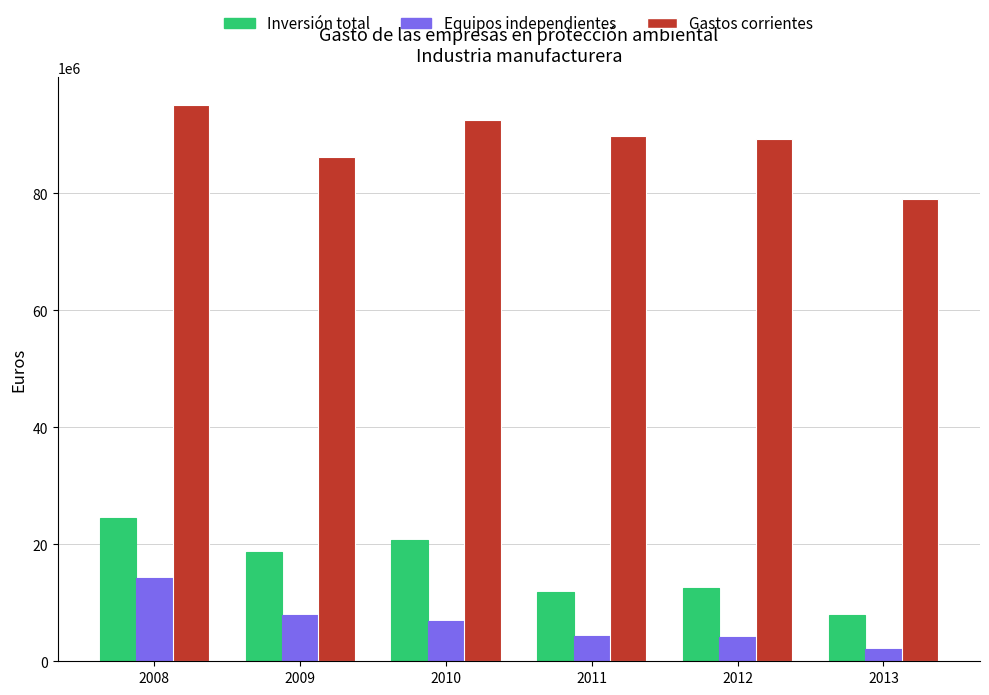

How many data points in Equipos independientes are less than 6827806?

3